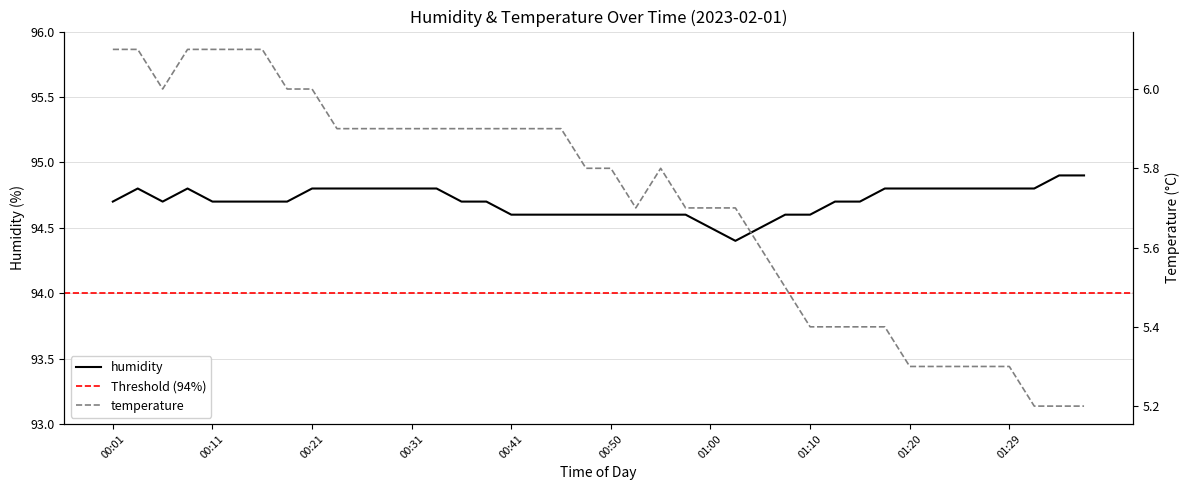

Is it true that humidity equals 94.5 at 01:00?

True